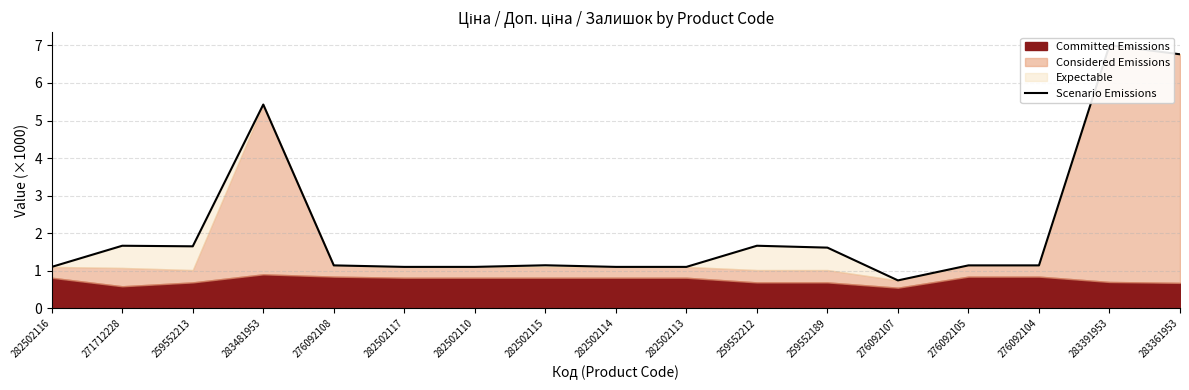

Rank the categories by value from lowest to highest.

276092107, 282502116, 282502117, 282502110, 282502114, 282502113, 276092108, 276092105, 276092104, 282502115, 259552189, 259552213, 271712228, 259552212, 283481953, 283361953, 283391953